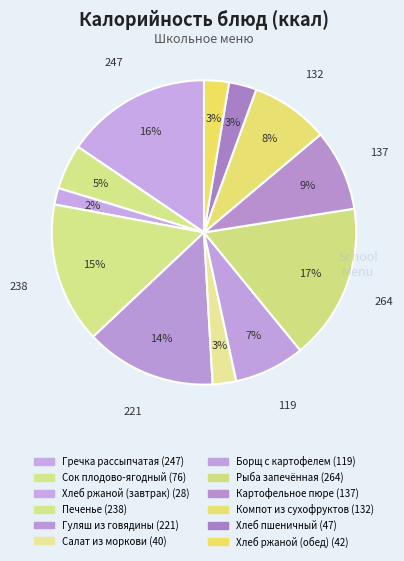

Does Салат из моркови represent more than half of the total?

No